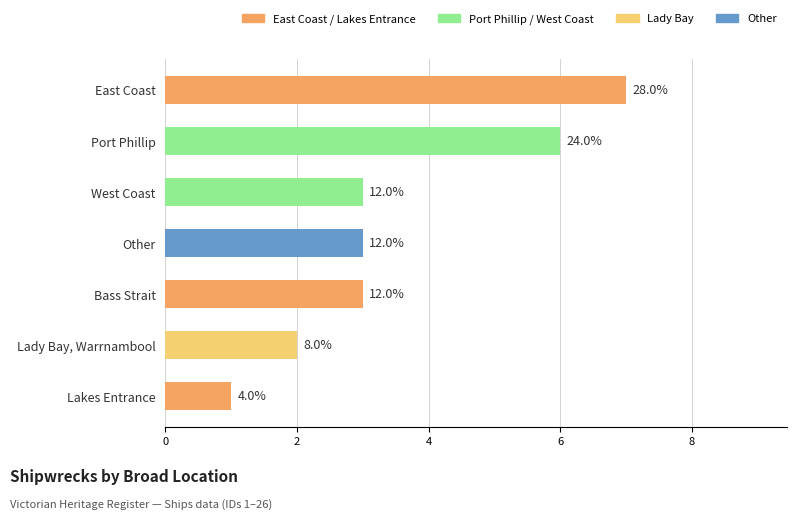

True or false: the data shows 3 at West Coast.

True